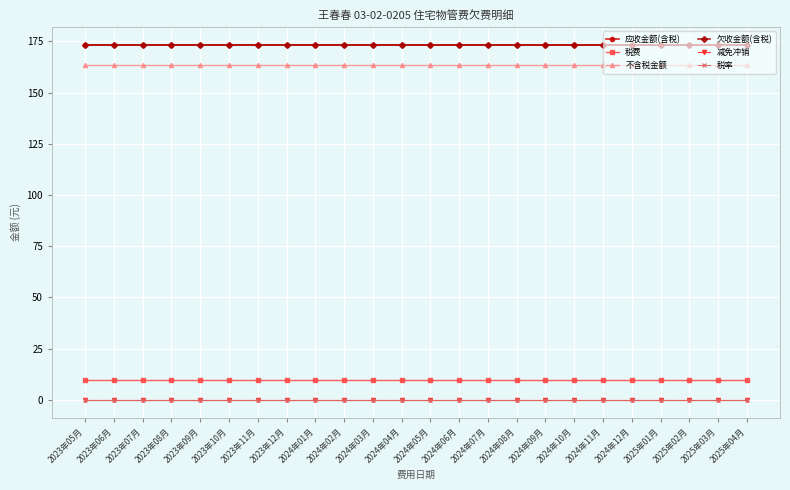

How many categories are shown in the chart?

24